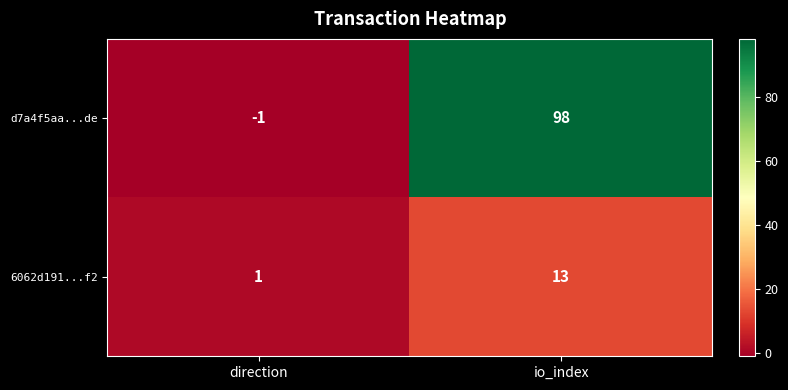

At which label does d7a4f5aa...de reach its peak?

io_index